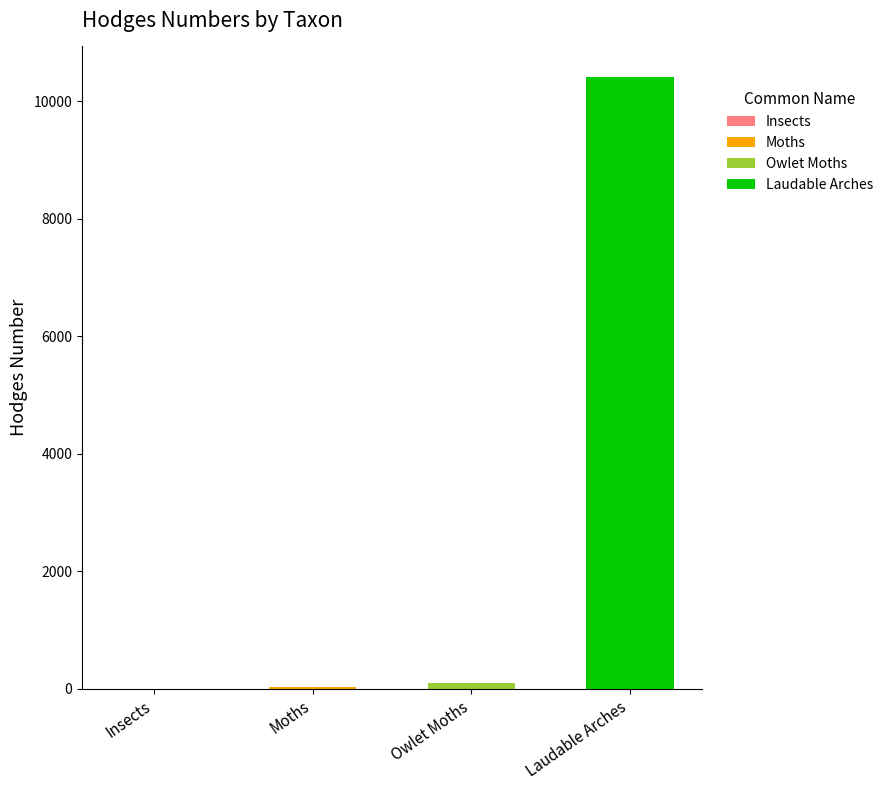

At which category is the sum across all series the highest?

Laudable Arches